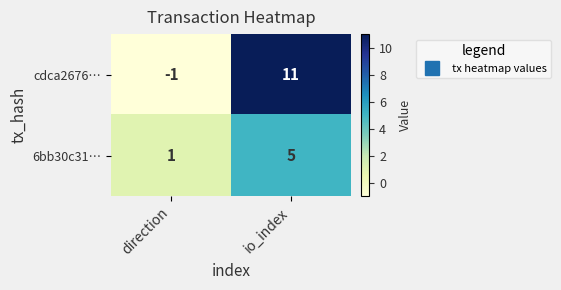

Reading right to left, extract all data points from this chart.

cdca2676…: 11	-1
6bb30c31…: 5	1